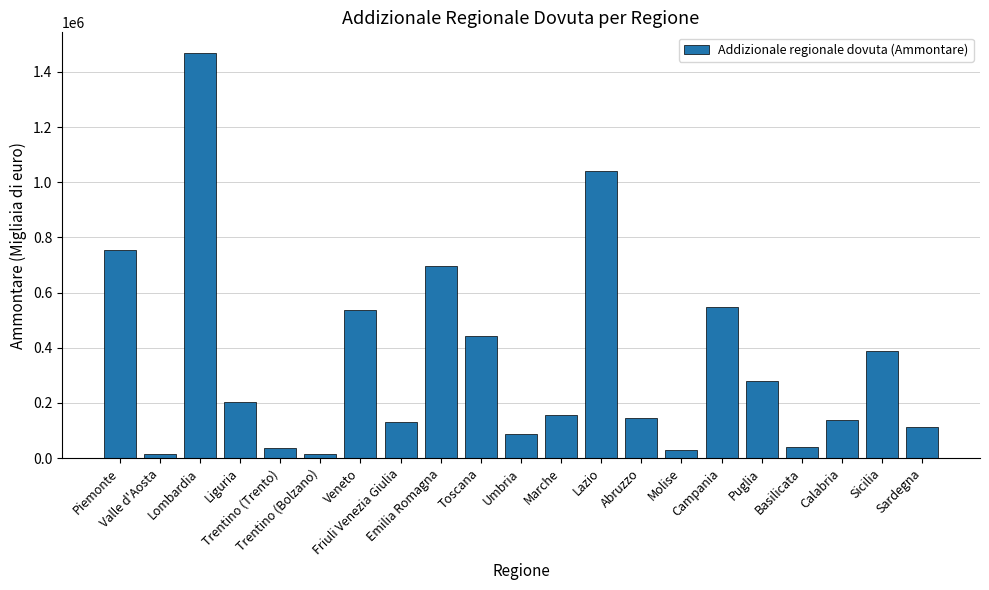

What is the difference between the maximum and minimum values?

1456250